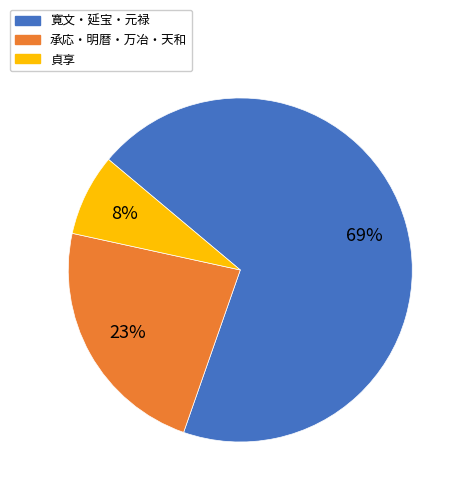

To the nearest percent, what is the average slice percentage?

33%